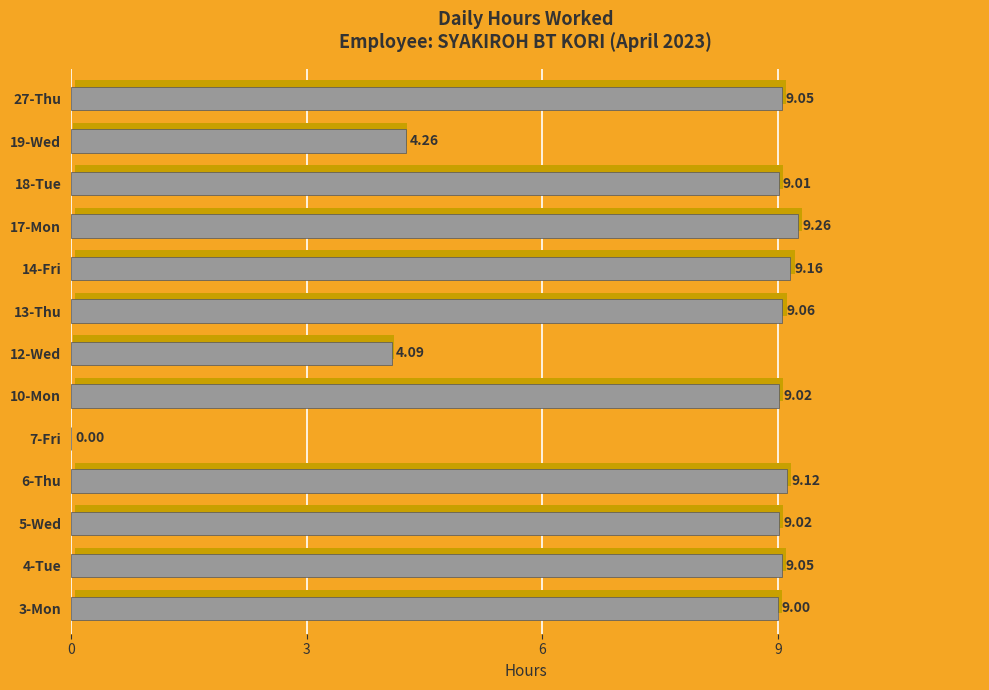

How many positive values are there?

12